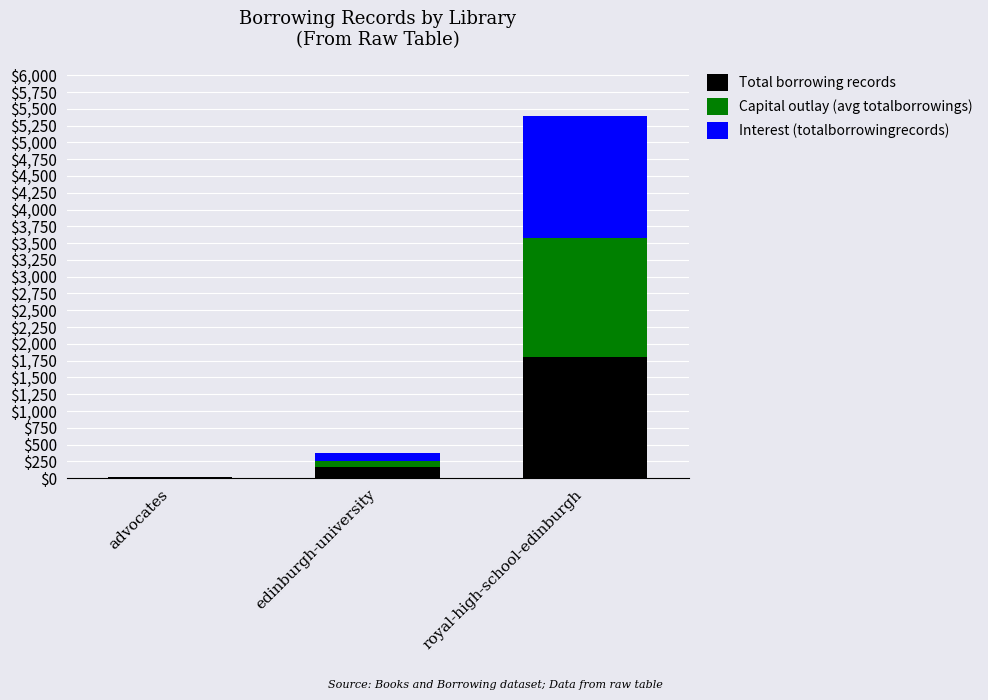

What is the sum of all Total borrowing records values?

1988